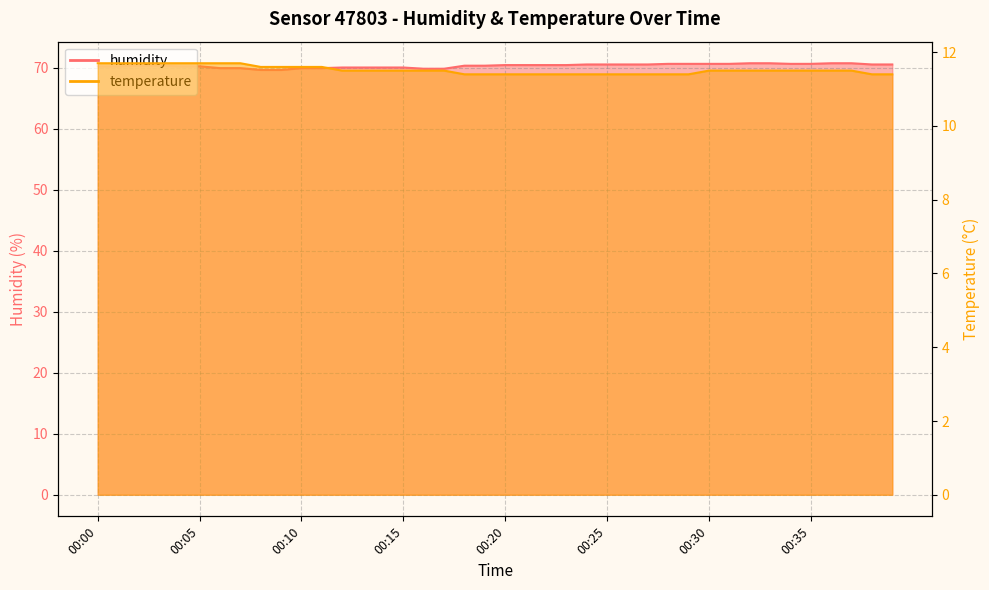

Which series has the largest range (max minus min)?

humidity